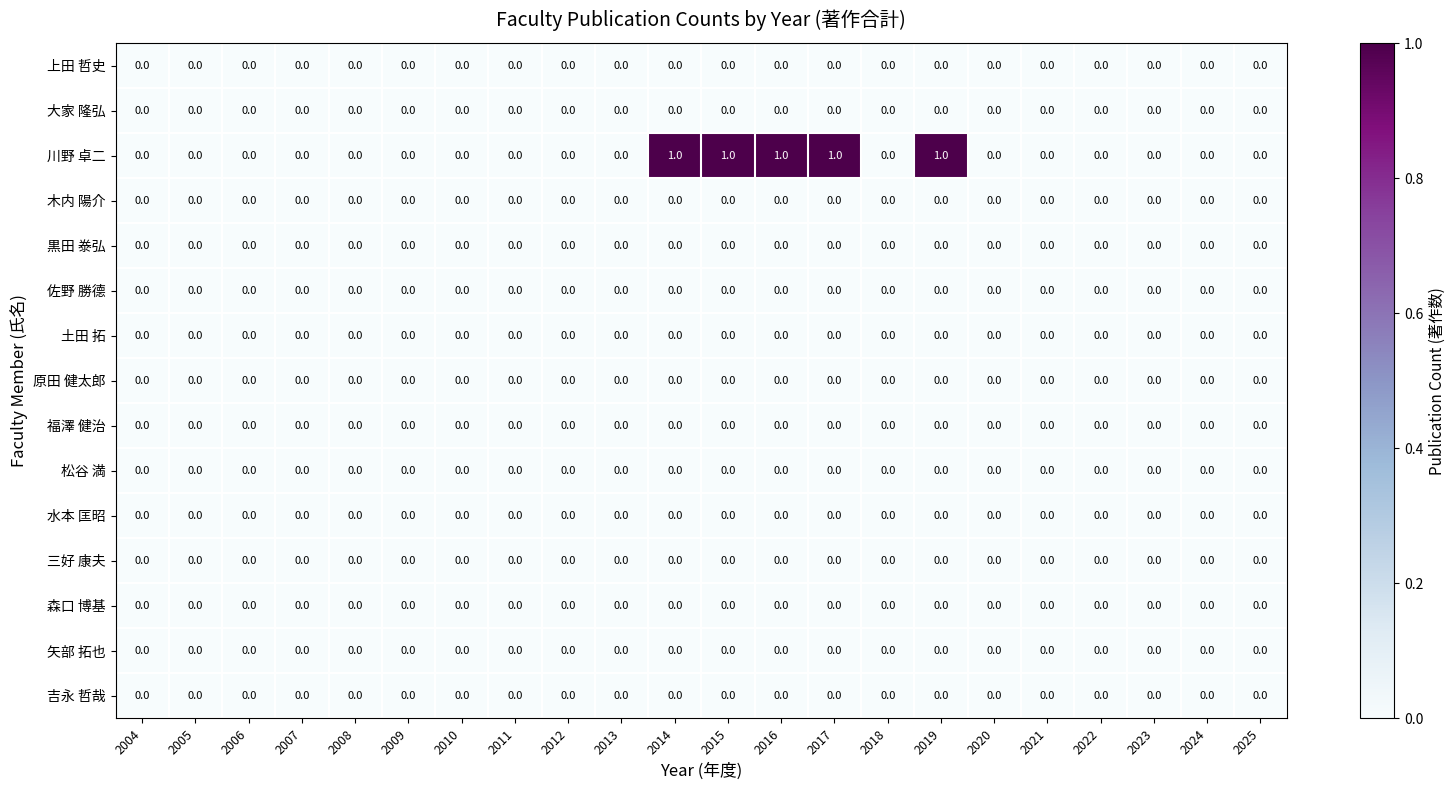

Which series changed the most between 2013 and 2016?

川野 卓二